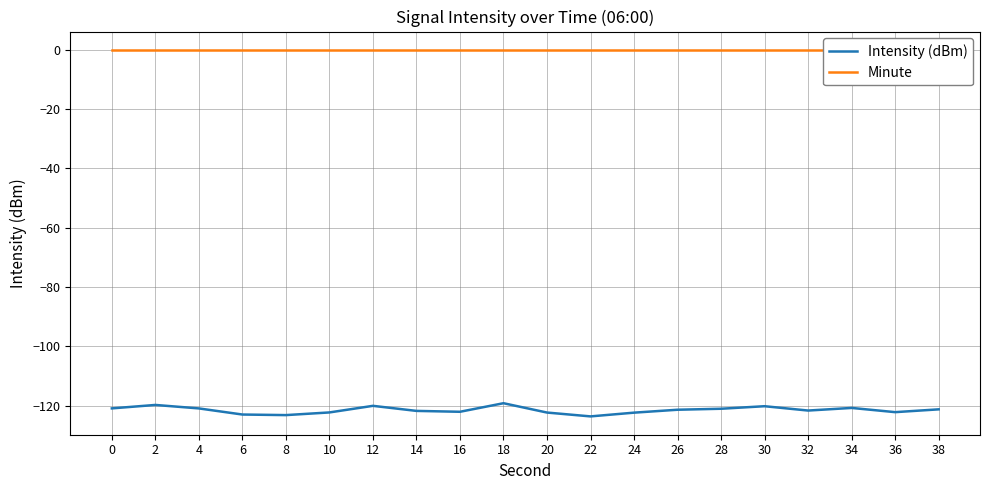

Which category has the highest value in the Intensity (dBm) series?

18